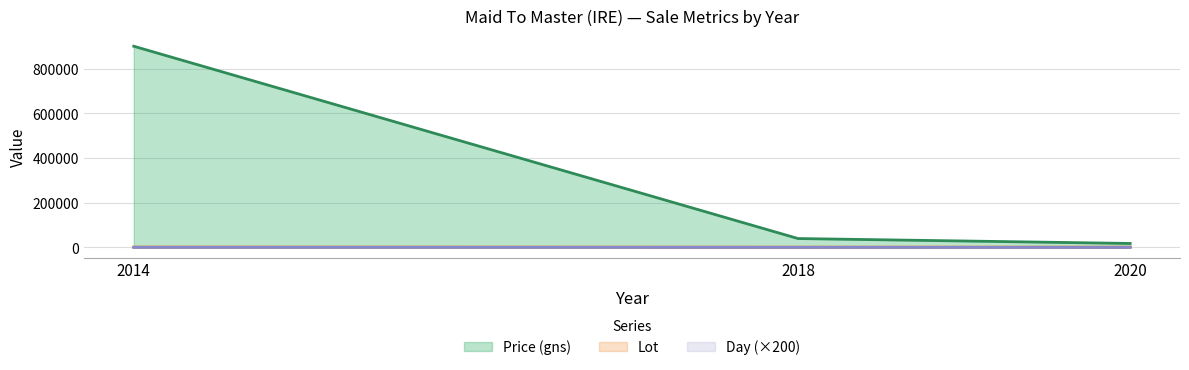

At 2020, list the series in order from smallest to largest.

Day, Lot, Price (gns)